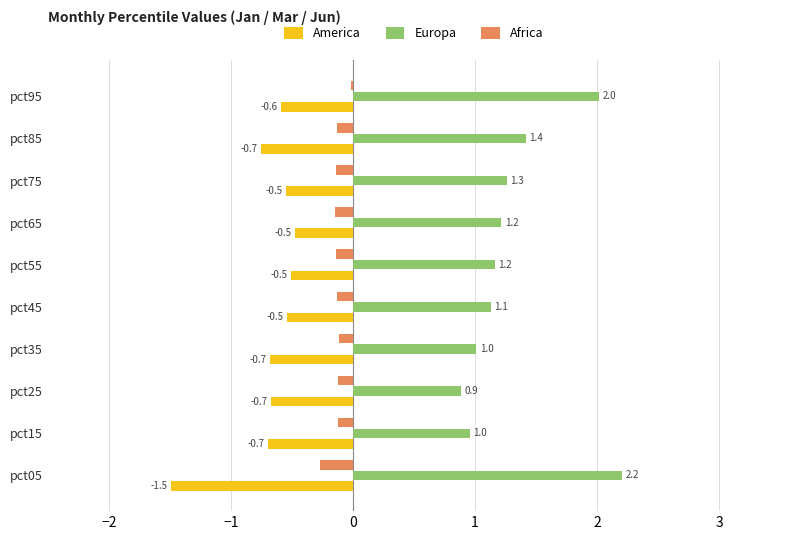

The value of Europa at pct25 is 0.9. True or false?

True